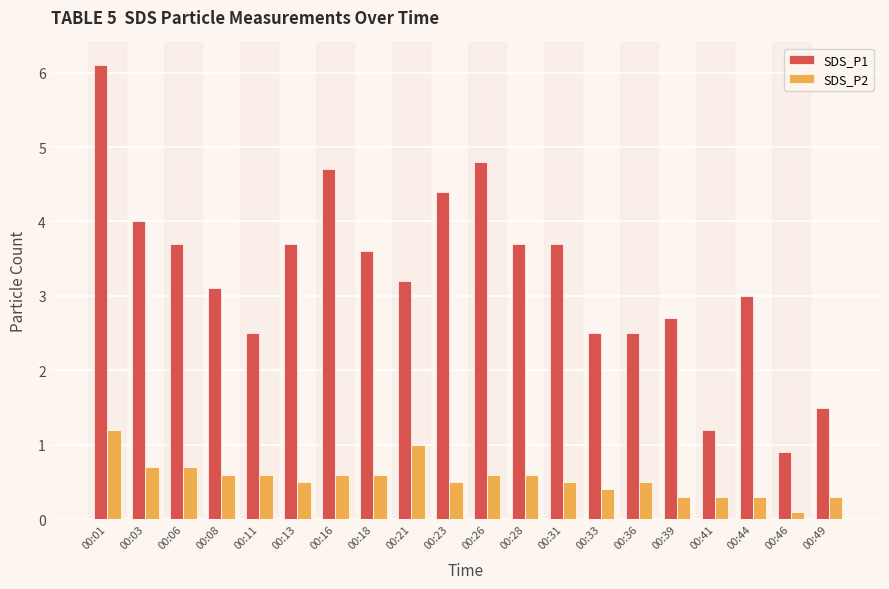

What is the average value of the SDS_P1 series?

3.3